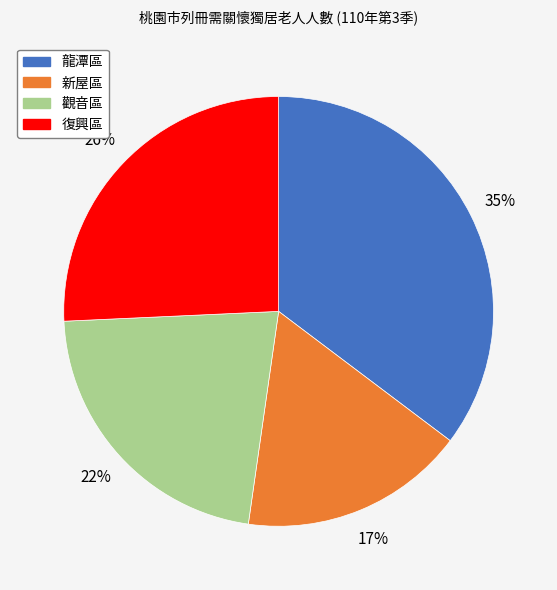

True or false: 新屋區 accounts for 30% of the total.

False